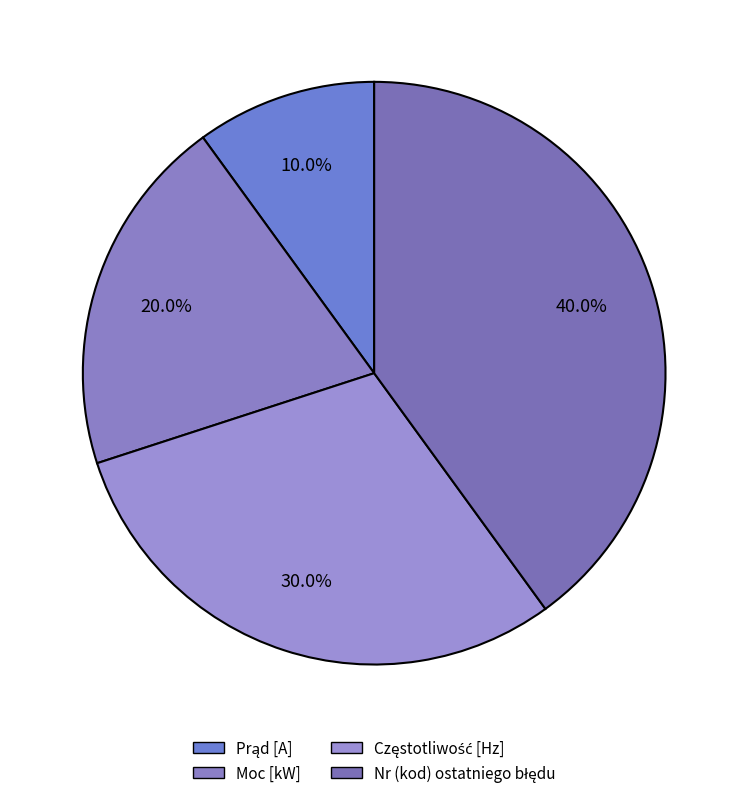

To the nearest percent, what percentage of the pie is Nr (kod) ostatniego błędu?

40%